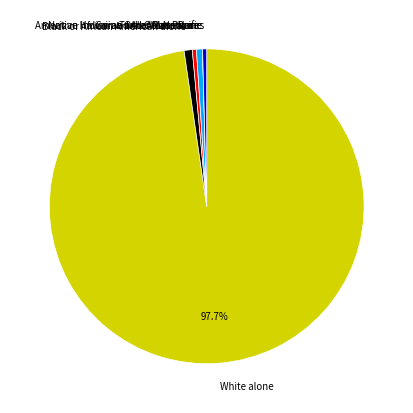

Does White alone represent more than half of the total?

Yes